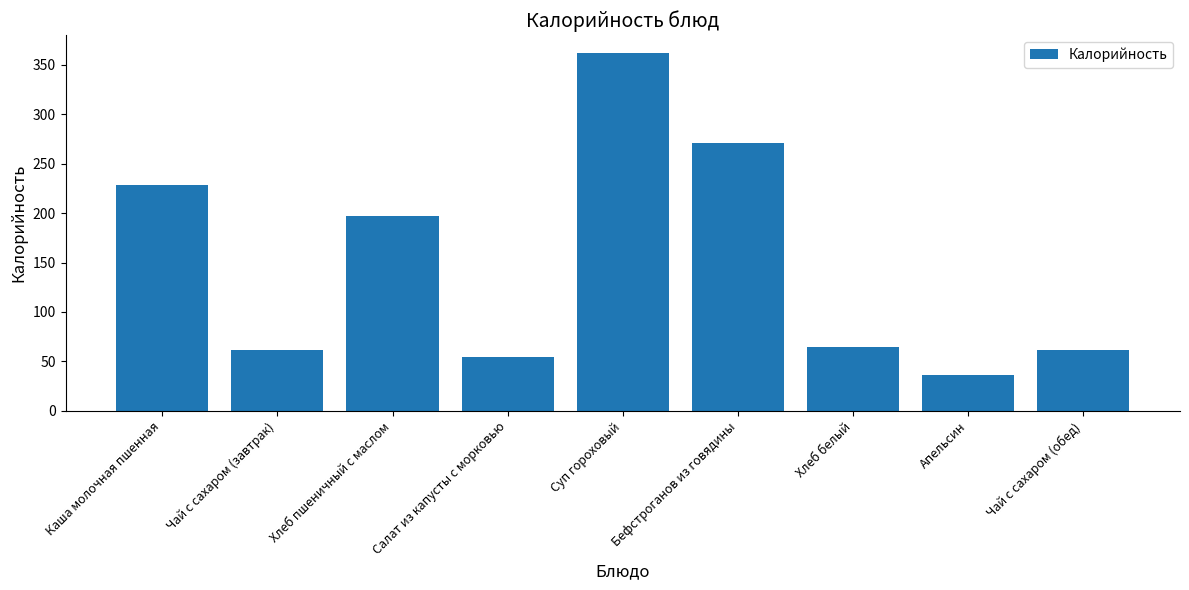

What position from the right is Хлеб белый?

3